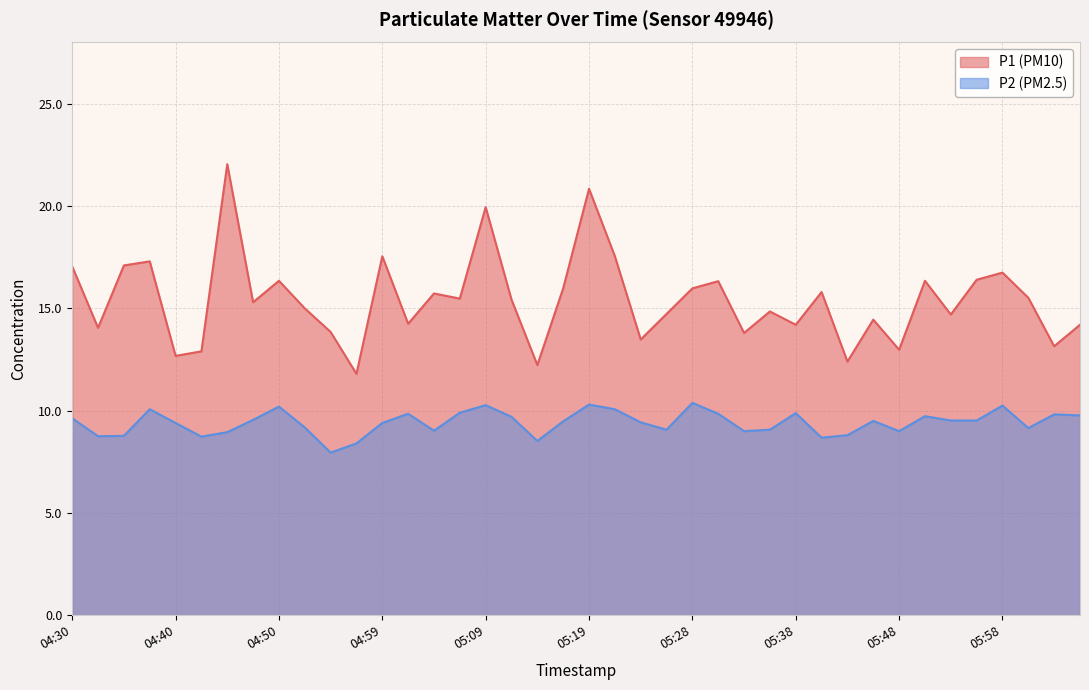

Is it true that P1 equals 16.0 at 05:16?

True